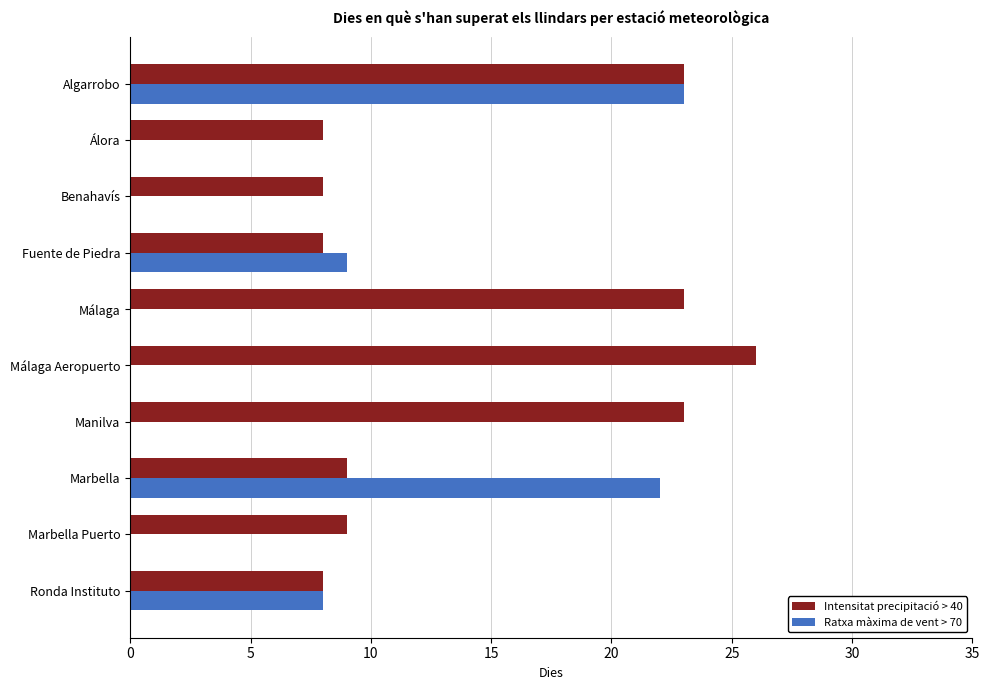

Which series has the largest range (max minus min)?

Ratxa màxima de vent > 70